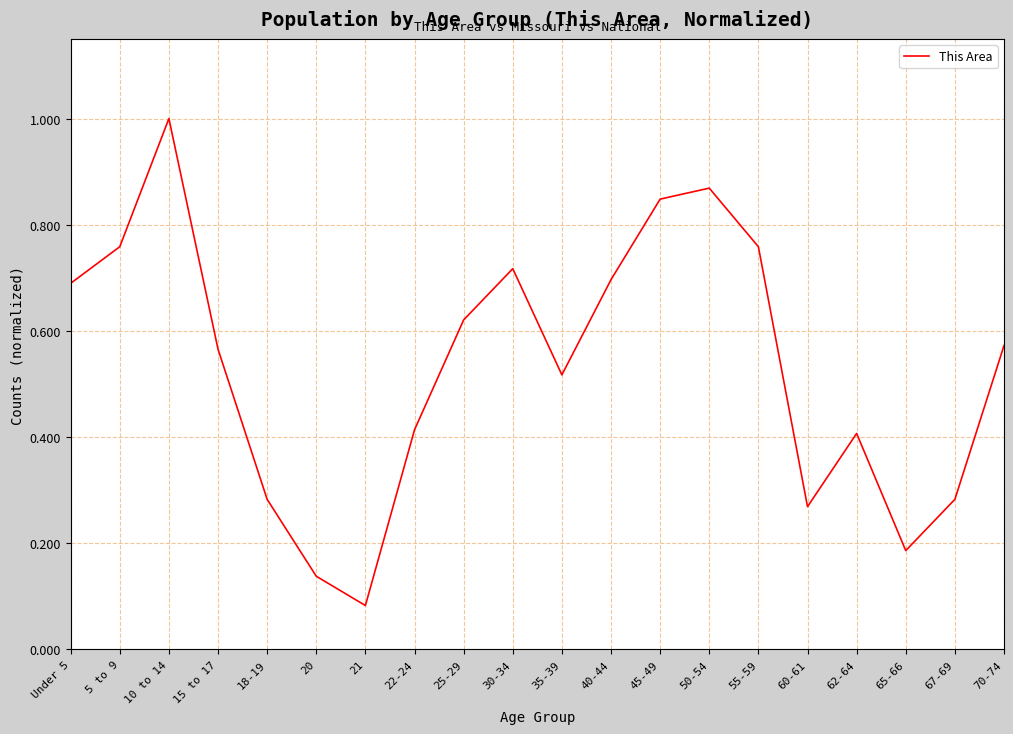

How many lines are shown in the chart?

1